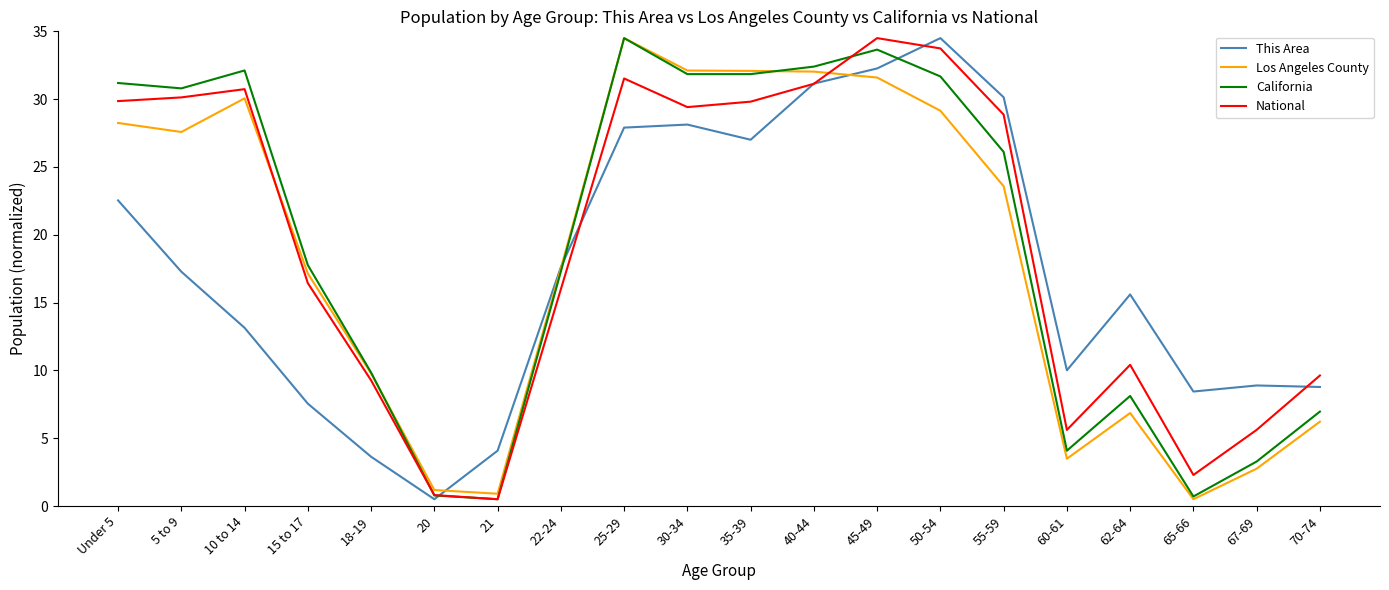

What is the sum of all This Area values?

349.1